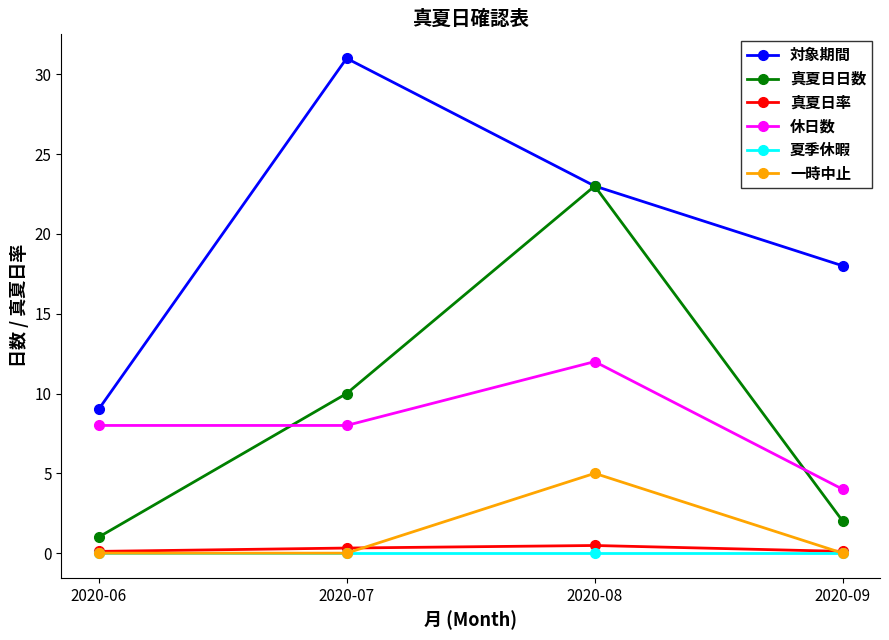

True or false: 夏季休暇 has a value of 0.0 at 2020-08.

True